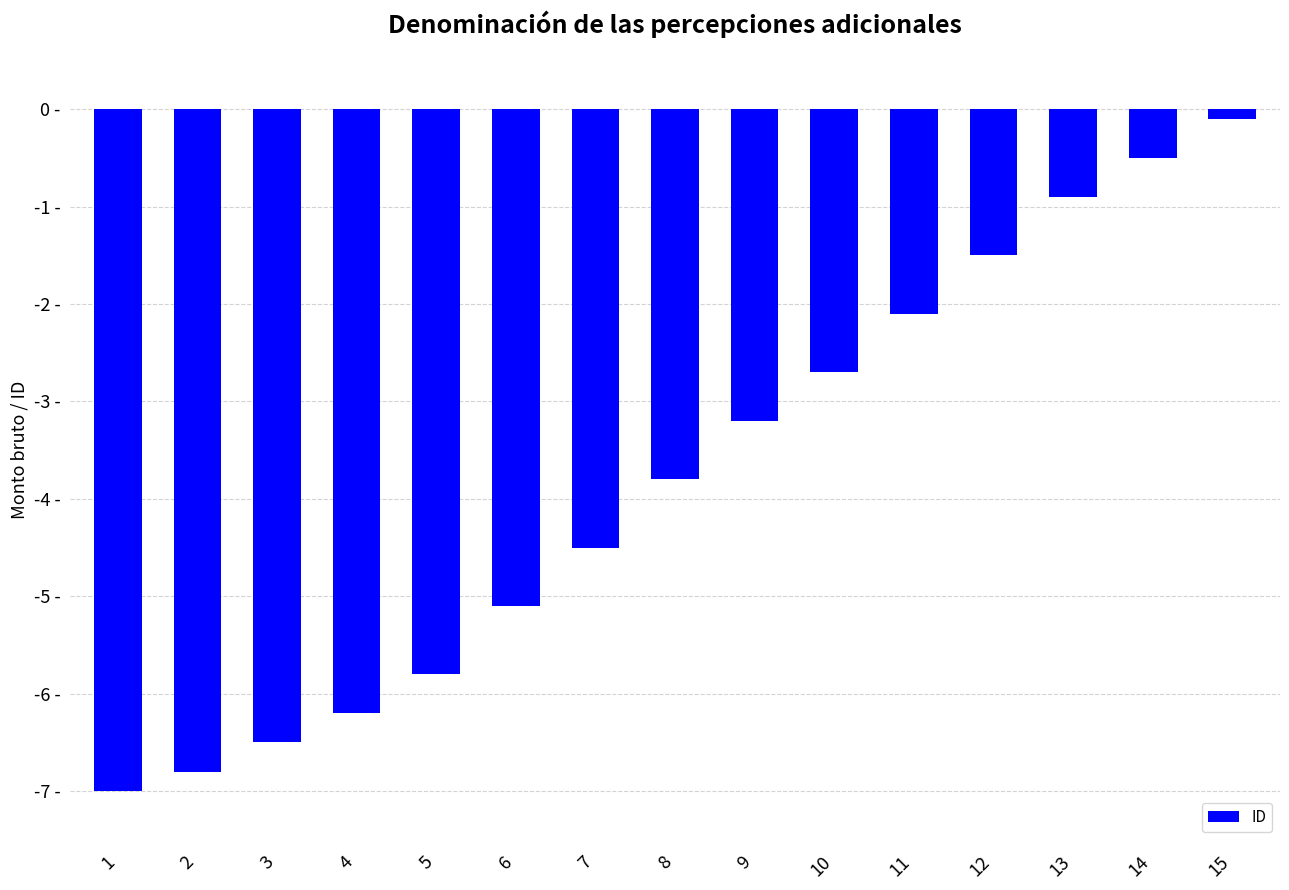

Are the bars horizontal?

No